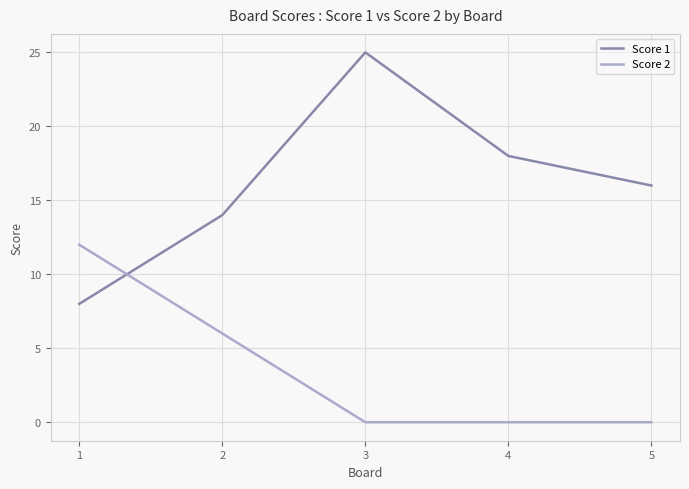

What is the minimum value for Score 1?

8